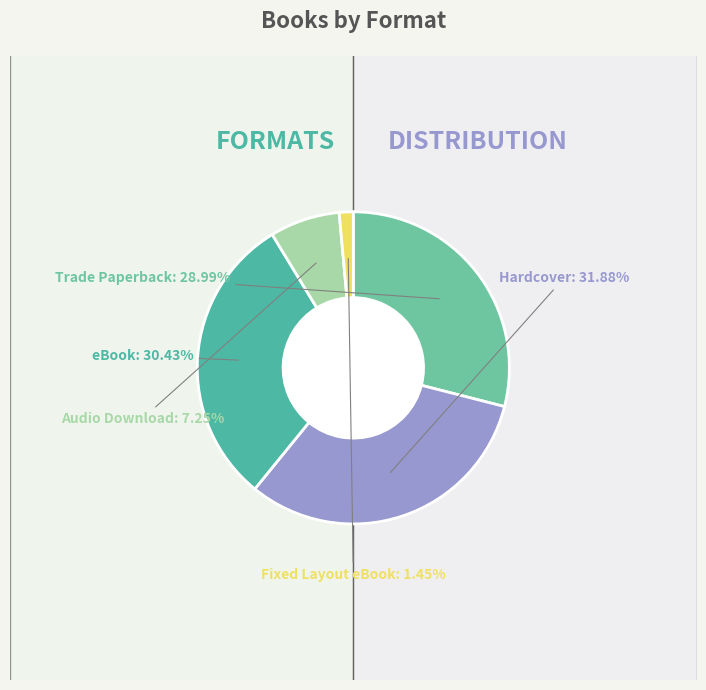

How many segments does this pie chart have?

5